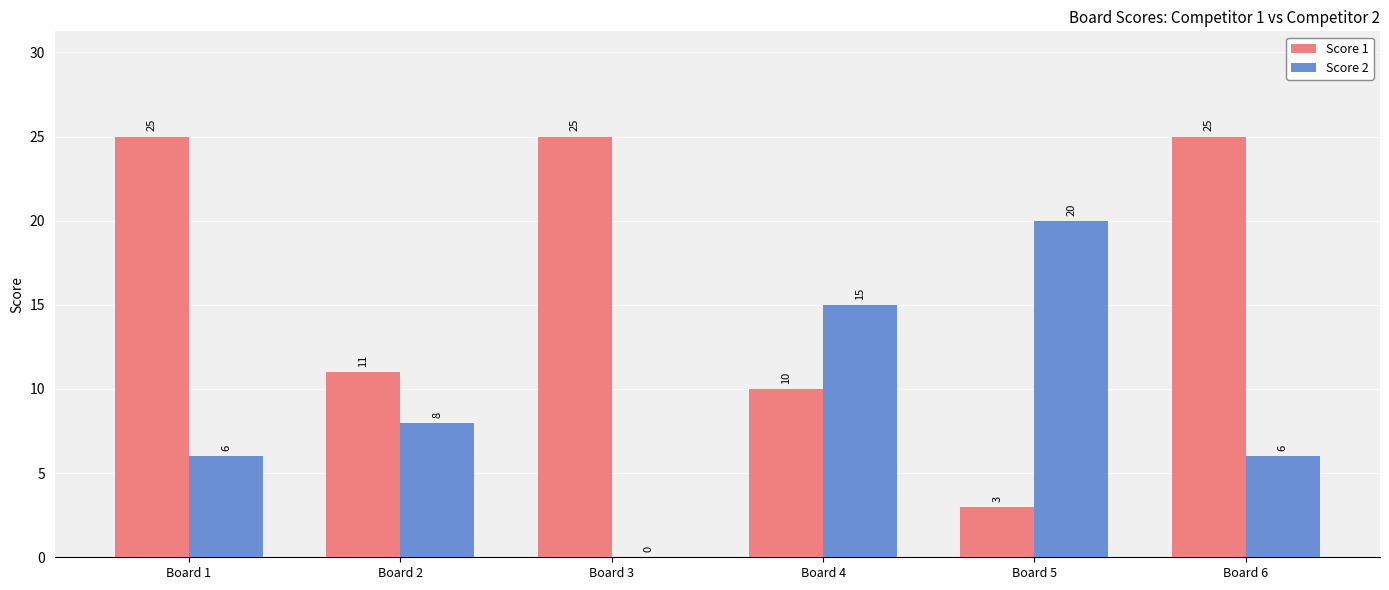

How many series are shown in this chart?

2